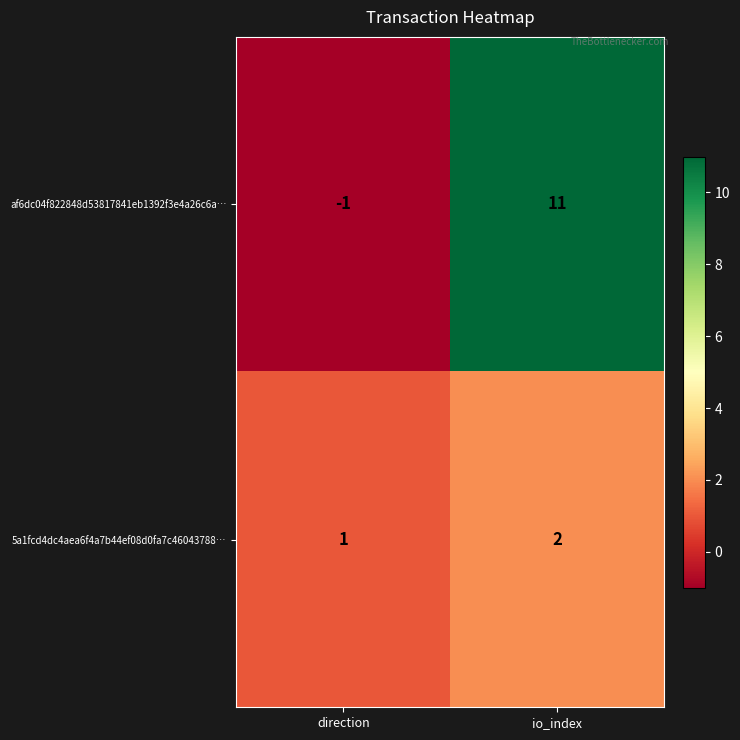

Rank the series by their average value, from lowest to highest.

5a1fcd4dc4aea6f4a7b44ef08d0fa7c46043788…, af6dc04f822848d53817841eb1392f3e4a26c6a…